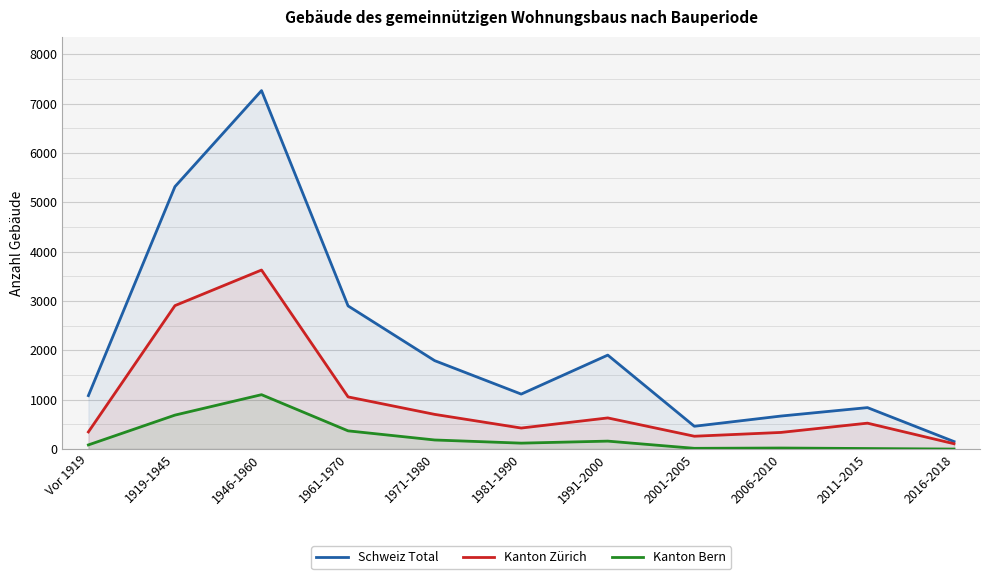

At how many categories does at least one series exceed 6598?

1